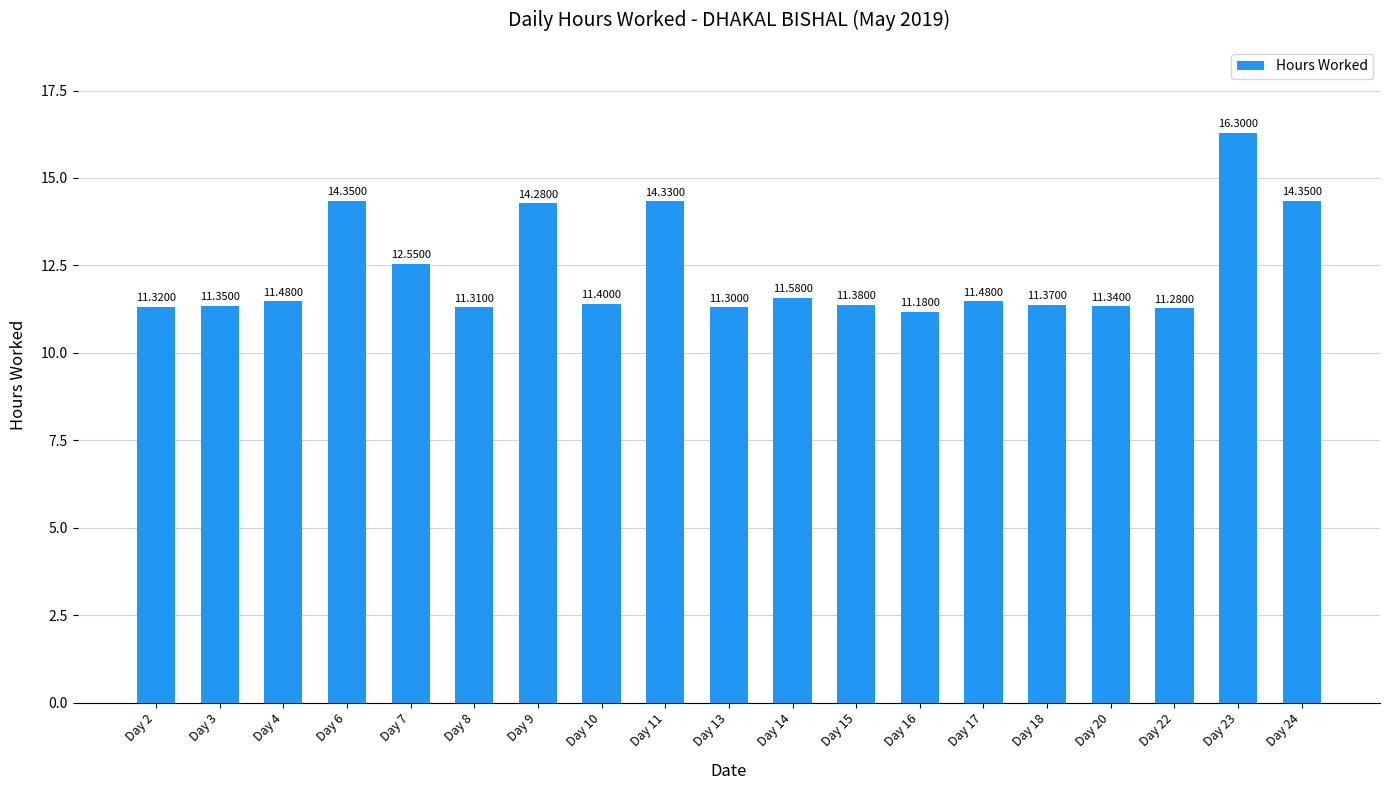

What is the average value?

12.3